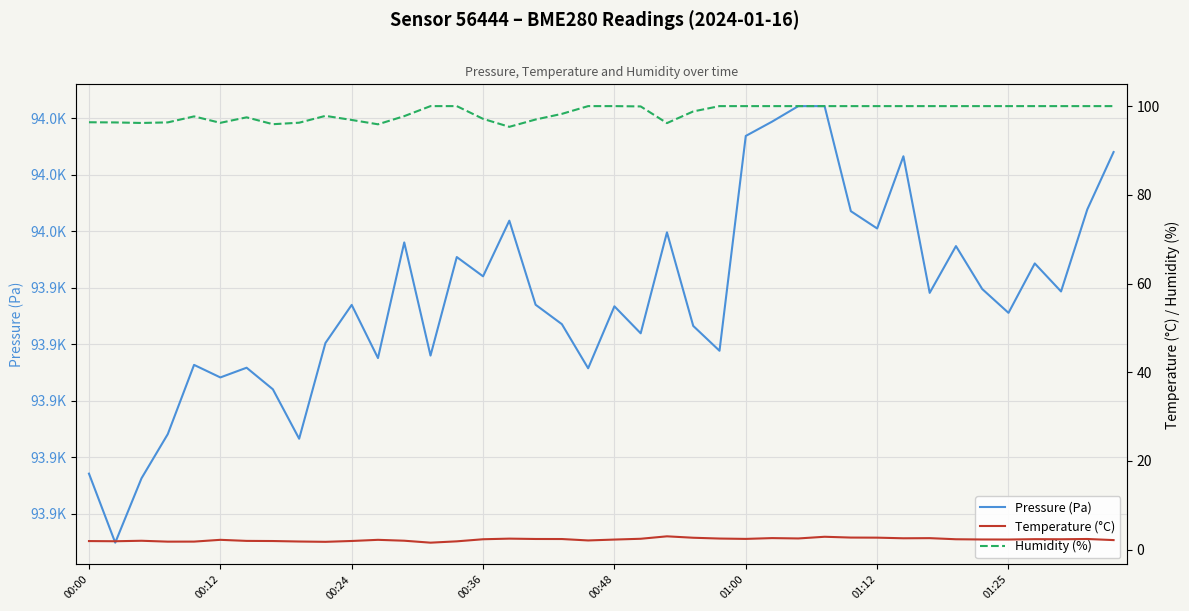

At 00:24, list the series in order from largest to smallest.

Pressure (Pa), Humidity (%), Temperature (°C)